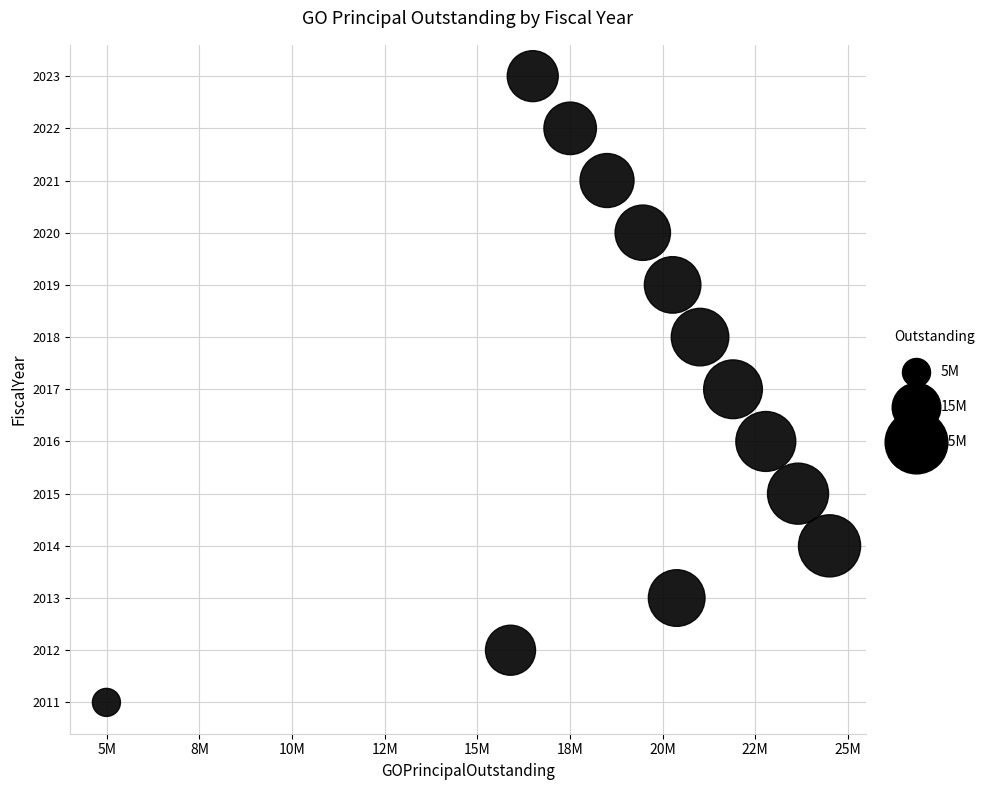

What is the range of X values (max minus min)?

19515000